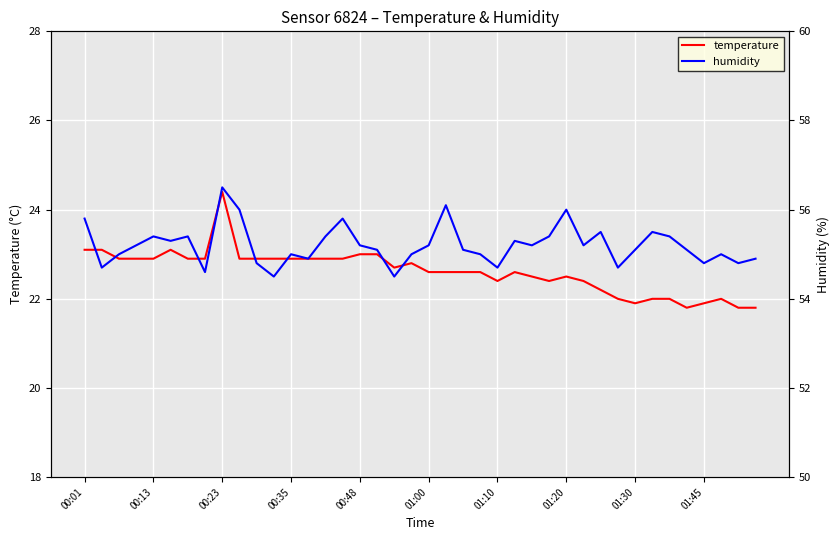

True or false: humidity has more than 0 interior local peaks.

True